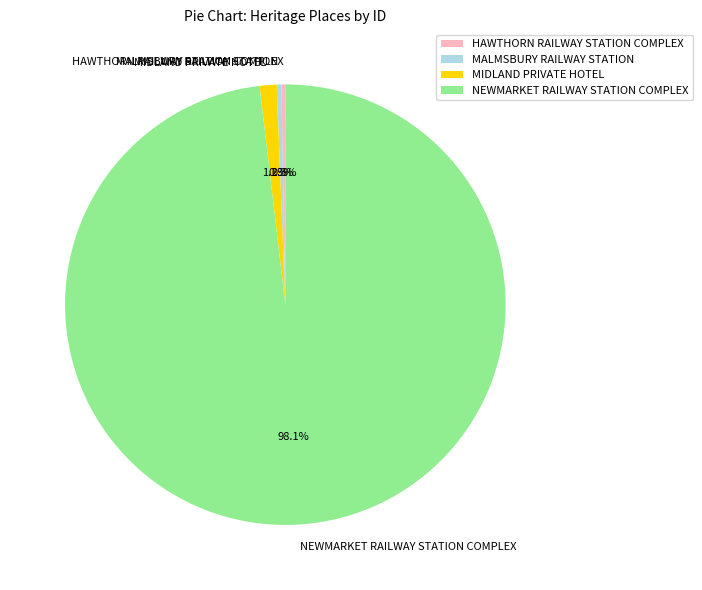

Which has a higher value, MIDLAND PRIVATE HOTEL or MALMSBURY RAILWAY STATION?

MIDLAND PRIVATE HOTEL